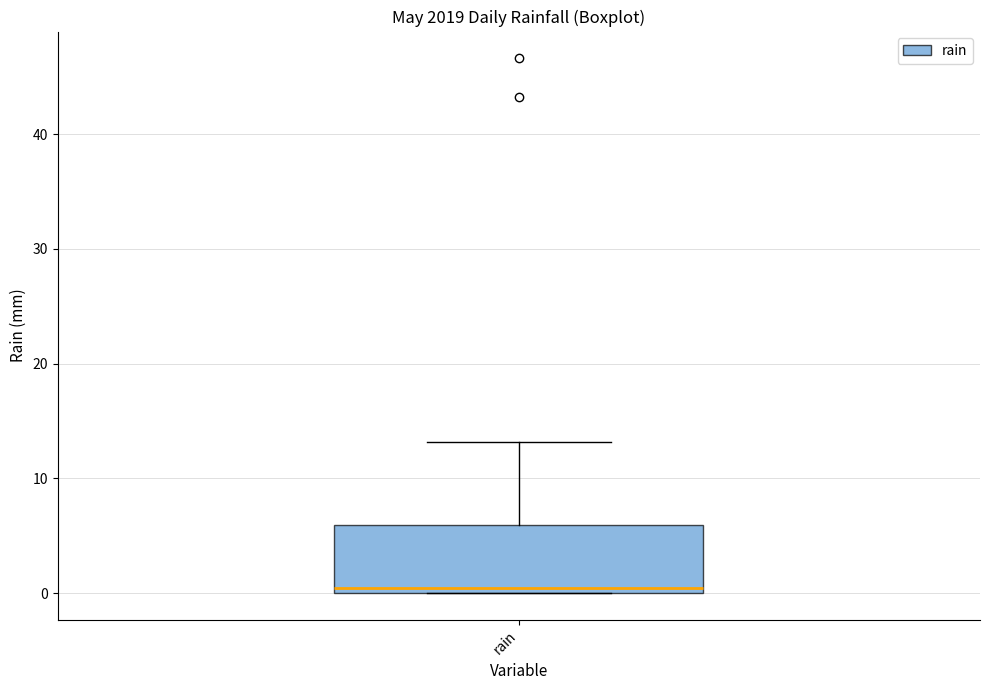

Transcribe this box plot: give where the median line is, the range the box spans, and where the two whiskers end, as read against the y-axis. The values are not printed on the chart, so give them approximately, as read against the axis.

median 0 (just above the box's lower edge), box 0 to 6, whiskers 0 to 13